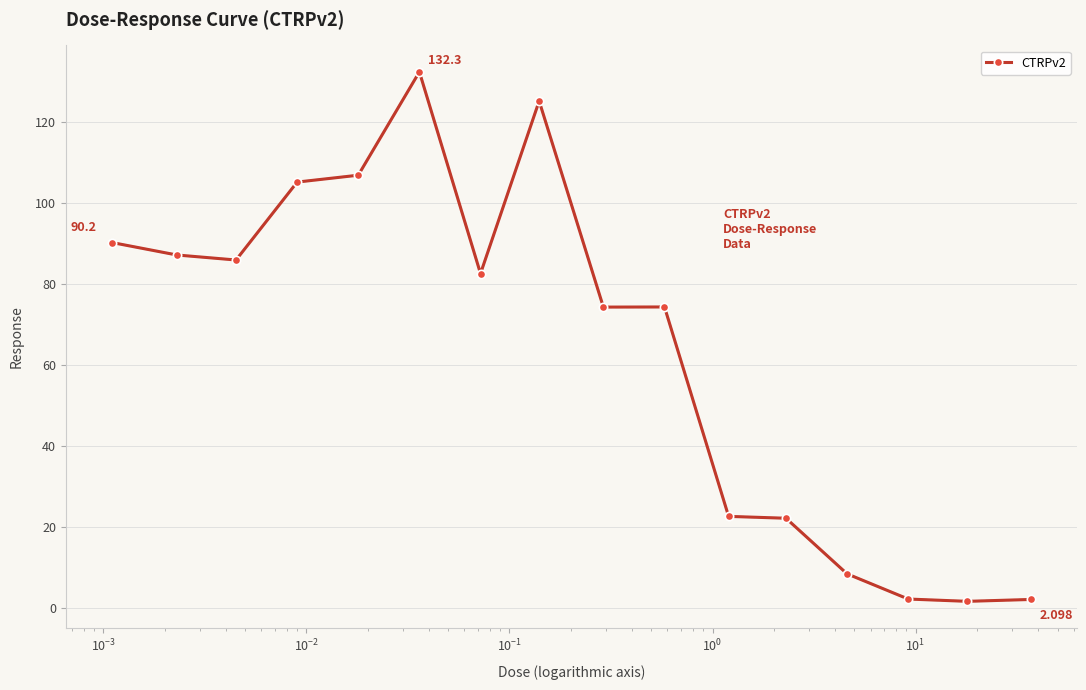

True or false: the data has more than 0 interior local peaks.

True